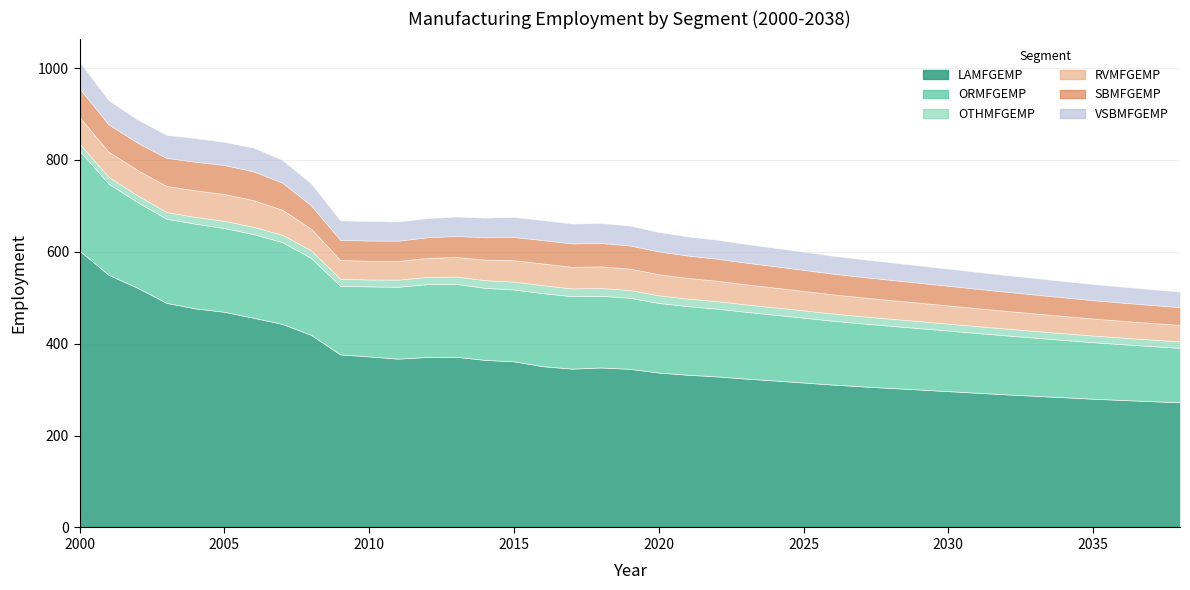

How many interior local valleys does the LAMFGEMP series have?

2